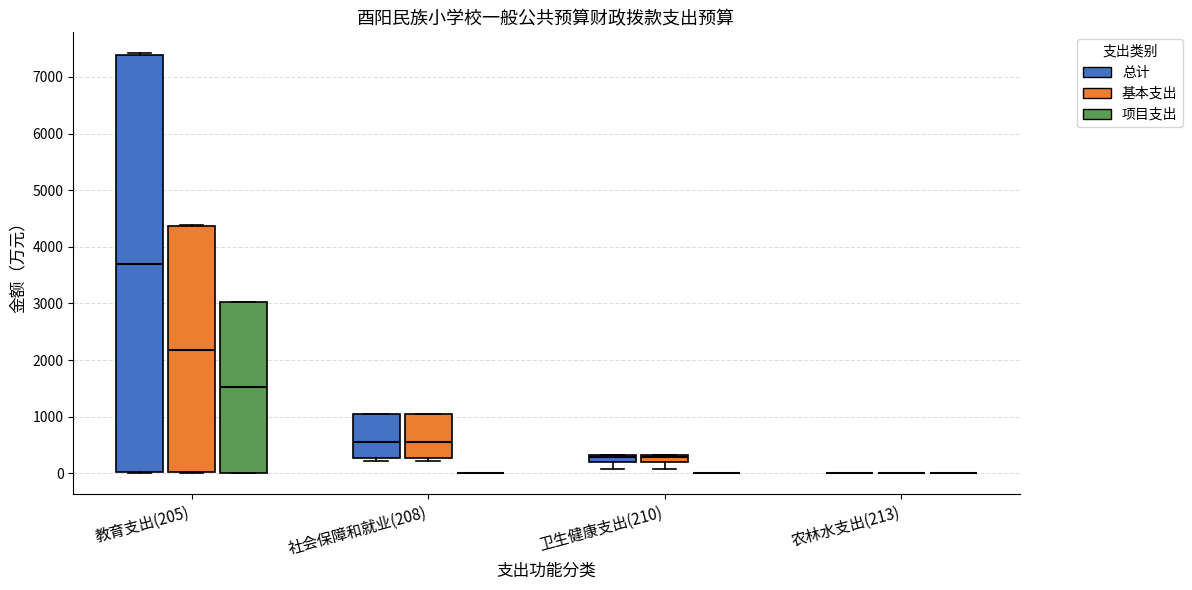

Which box is the tallest, from its lower edge to its upper edge?

教育支出(205) (总计)